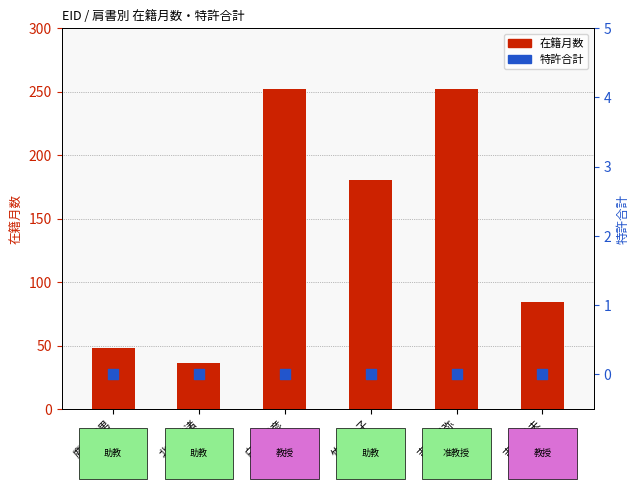

Which series reaches the minimum Y coordinate?

特許合計